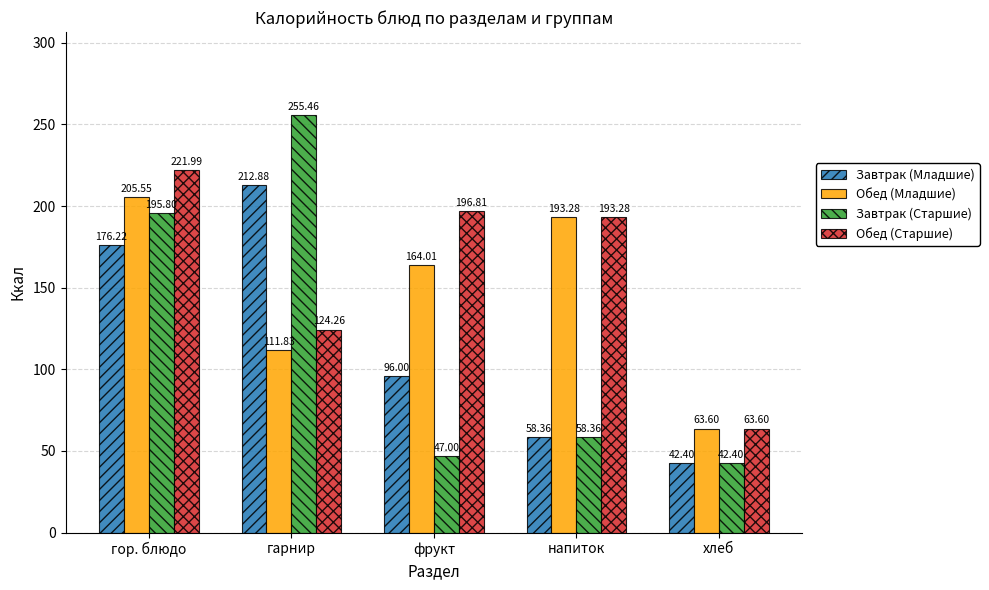

Where does the Обед (Младшие) series first go above 164?

гор. блюдо